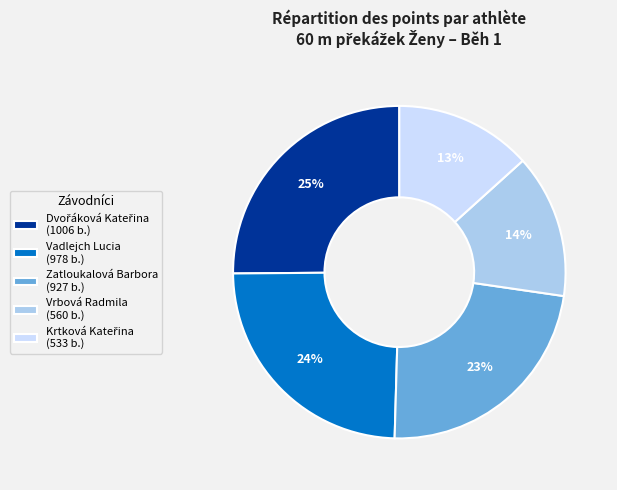

True or false: Zatloukalová Barbora accounts for 37% of the total.

False